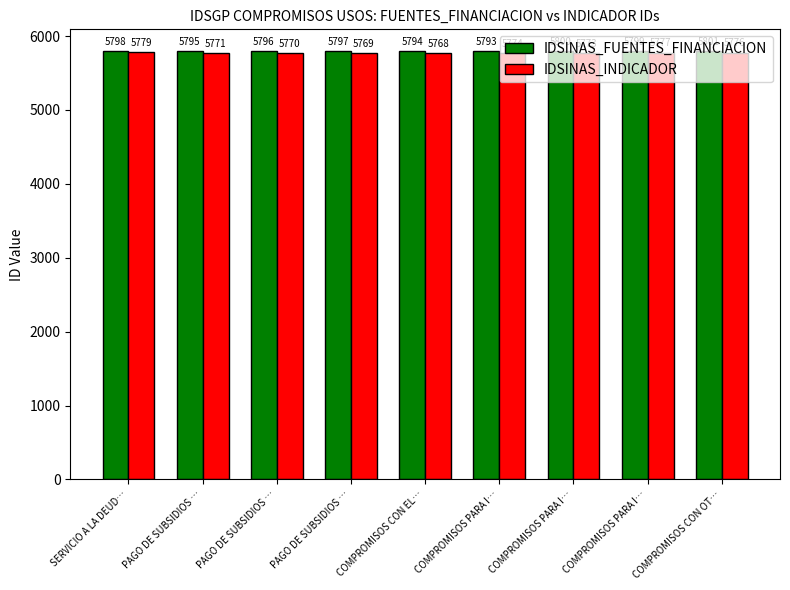

At which category does the chart reach its minimum across all series?

COMPROMISOS CON EL…